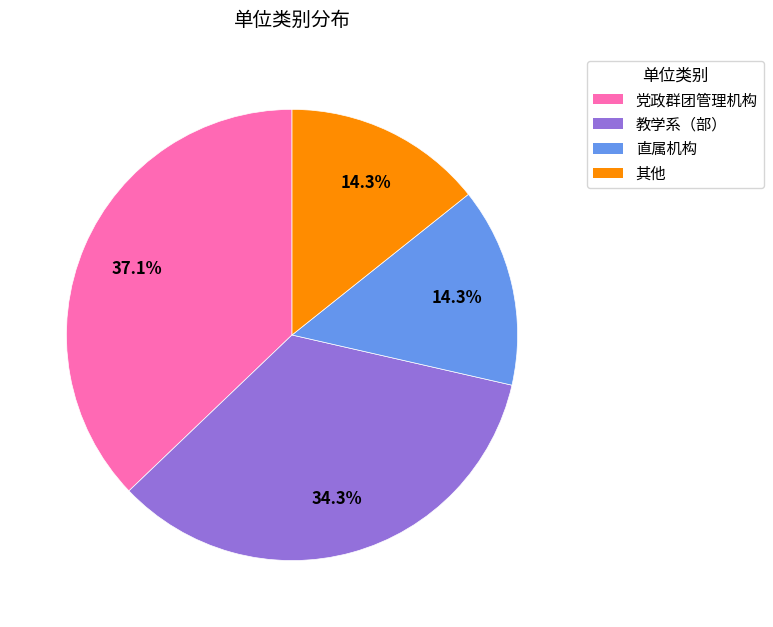

What percentage is NOT represented by 其他?

85.7%